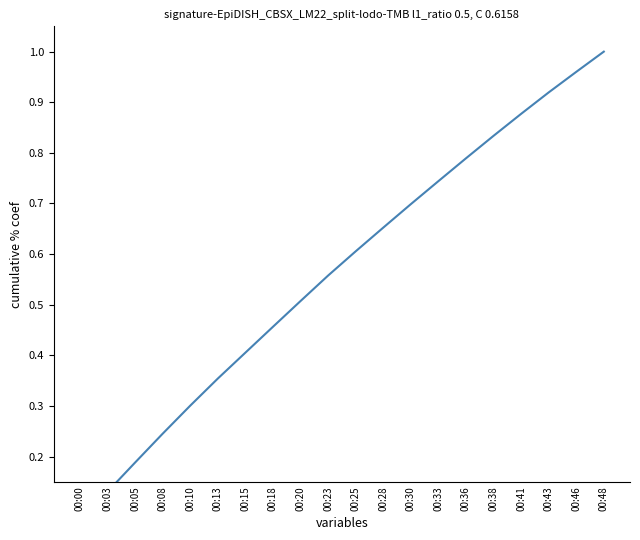

What is the maximum value shown in the chart?

1.0